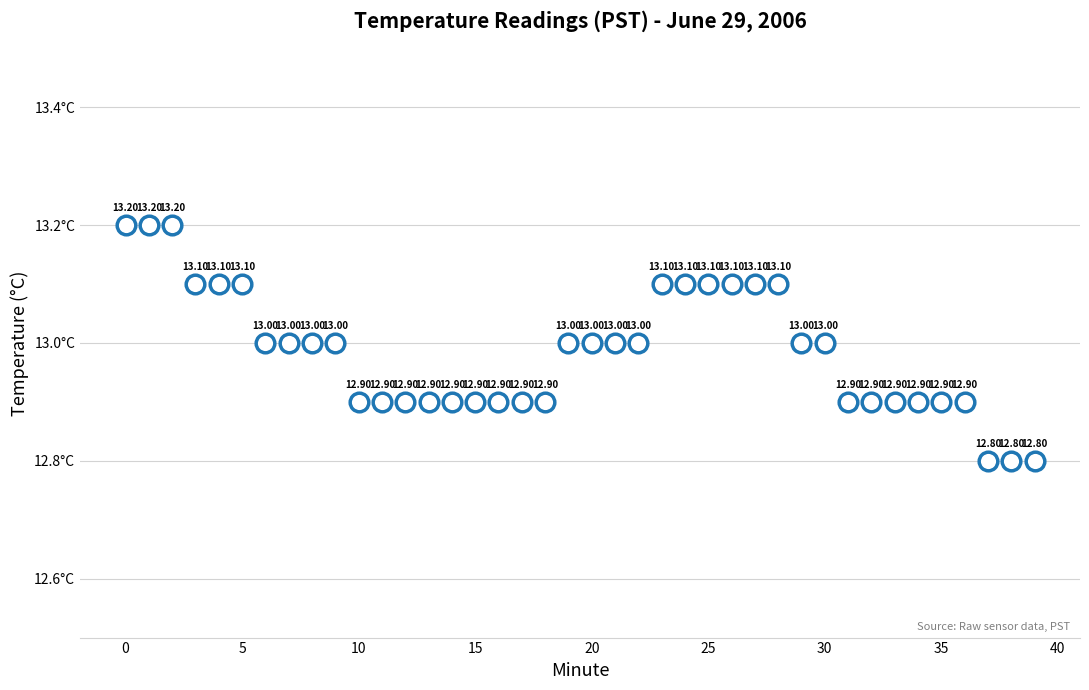

What is the range of Y values (max minus min)?

0.4